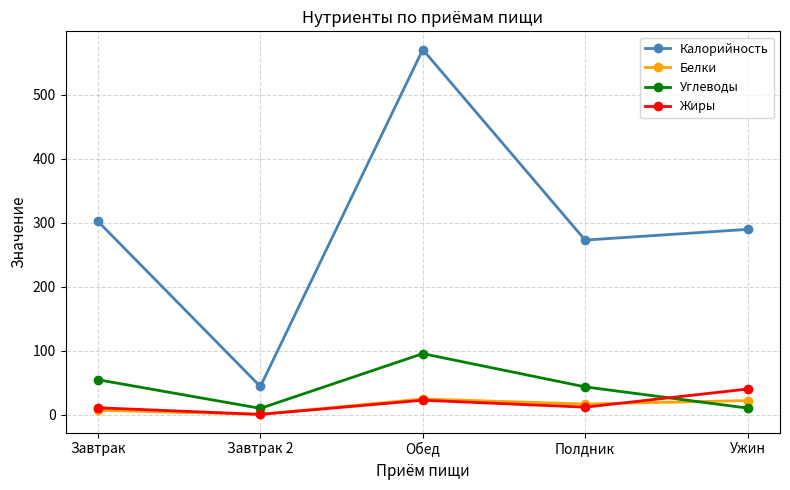

What is the greatest value displayed?

571.0